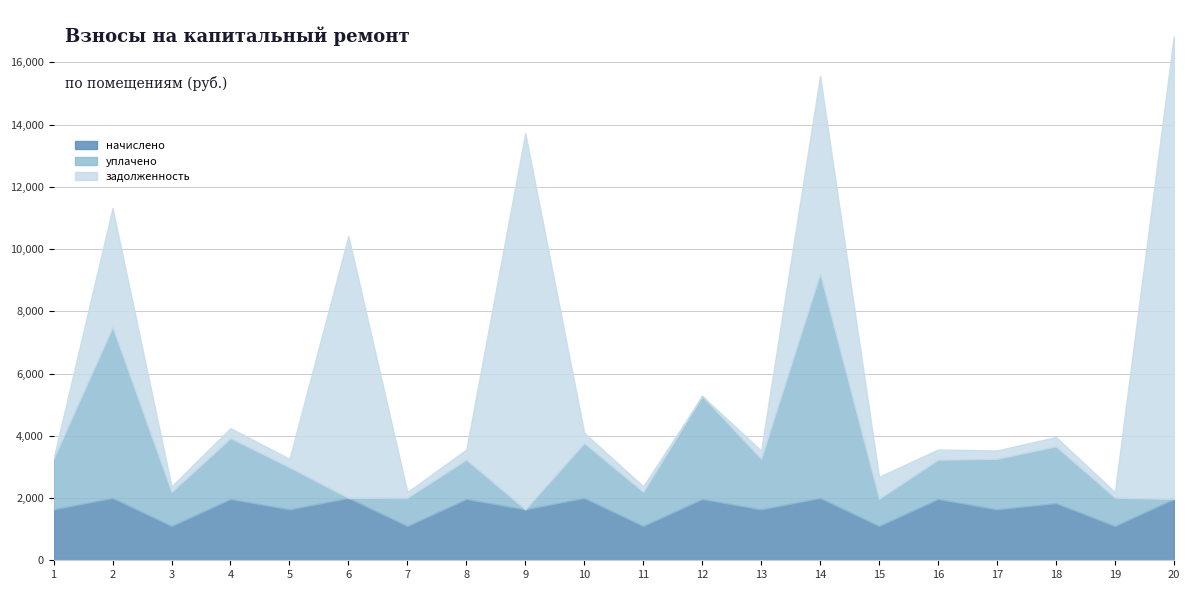

Rank the series by their maximum value, from lowest to highest.

начислено, уплачено, задолженность